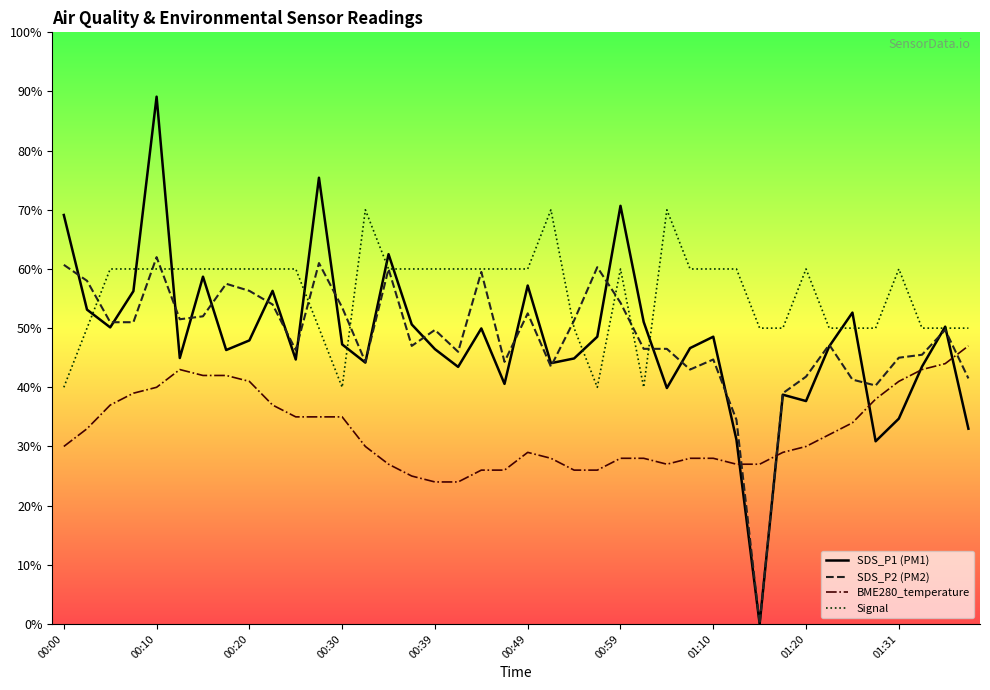

True or false: BME280_temperature and SDS_P2 (PM2) cross at least once.

True